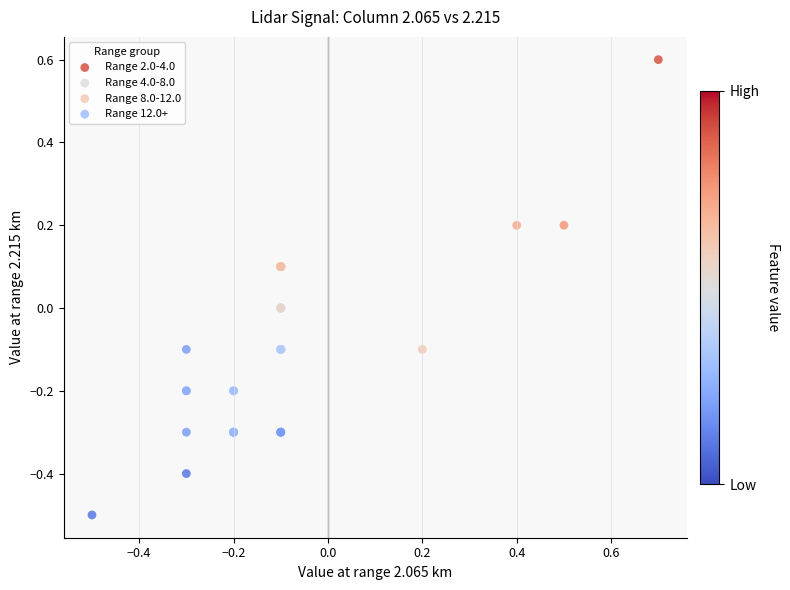

Which series has the largest Y range (max minus min)?

Range 2.0-4.0